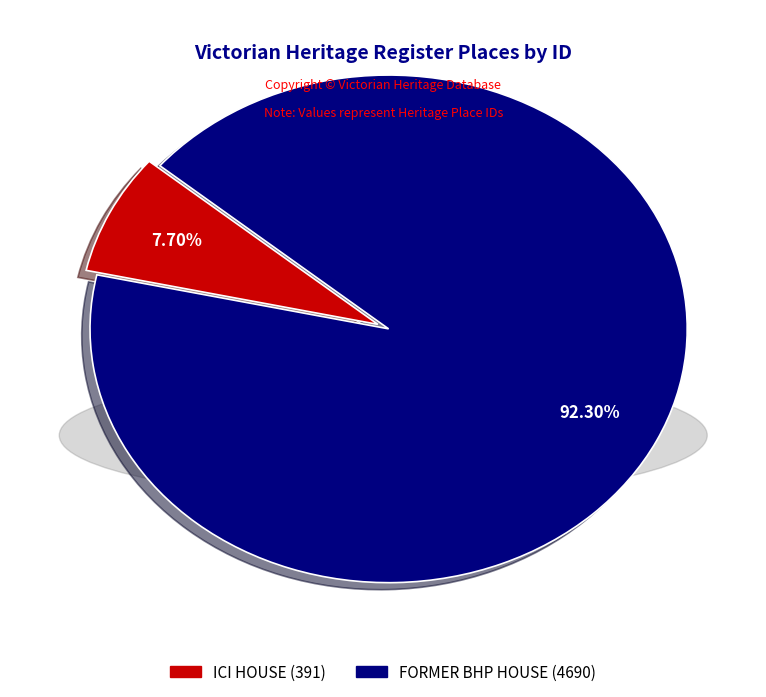

Rank the categories by value from lowest to highest.

ICI HOUSE, FORMER BHP HOUSE